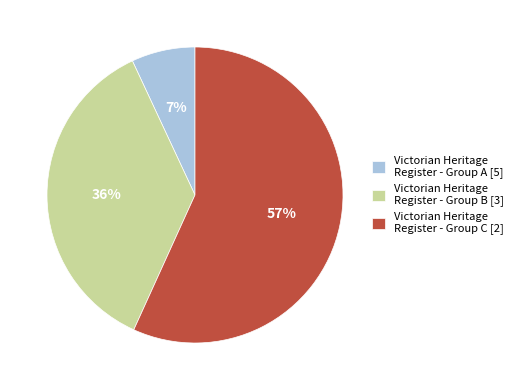

To the nearest percent, what is the difference between the largest and smallest slice percentages?

50%